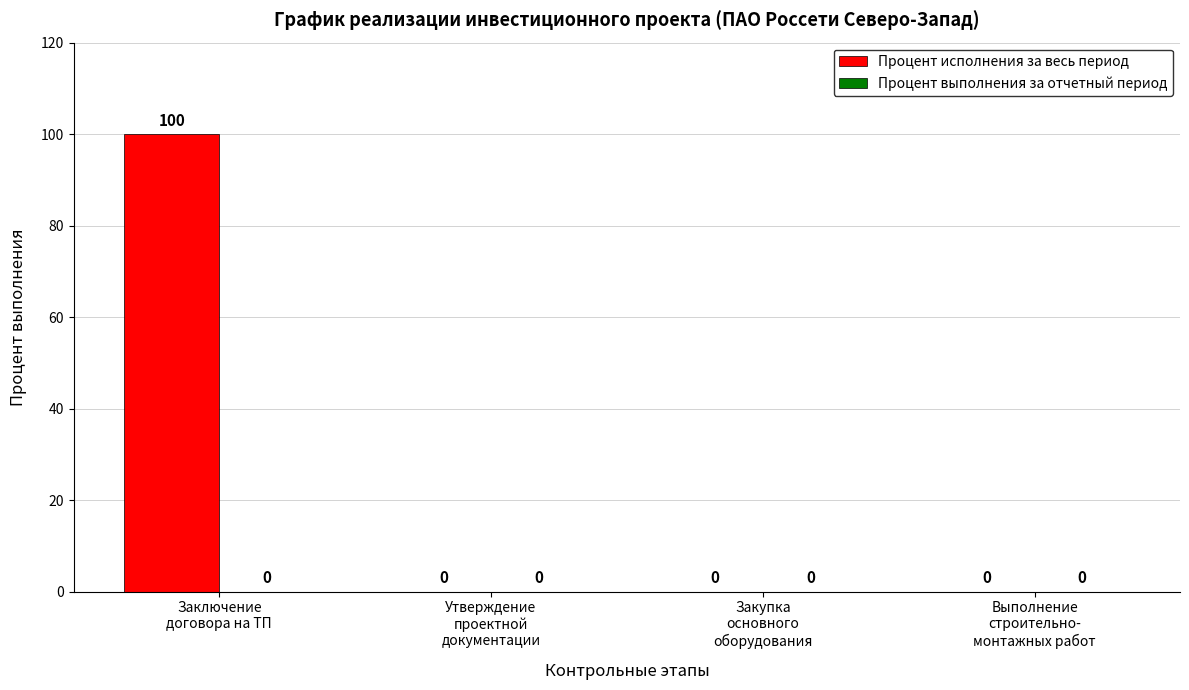

How many values are between 0 and 100?

4